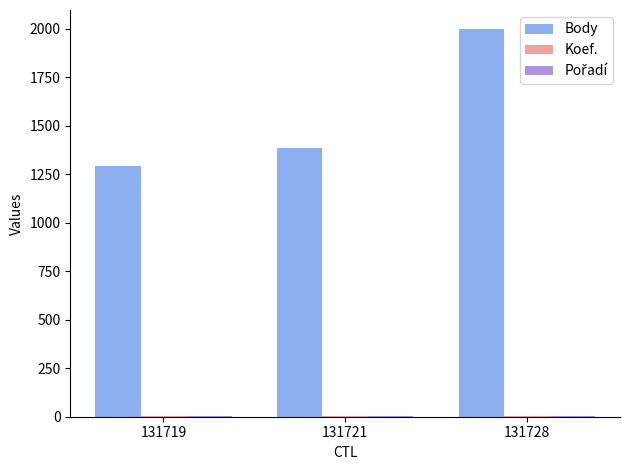

How many series are shown in this chart?

3